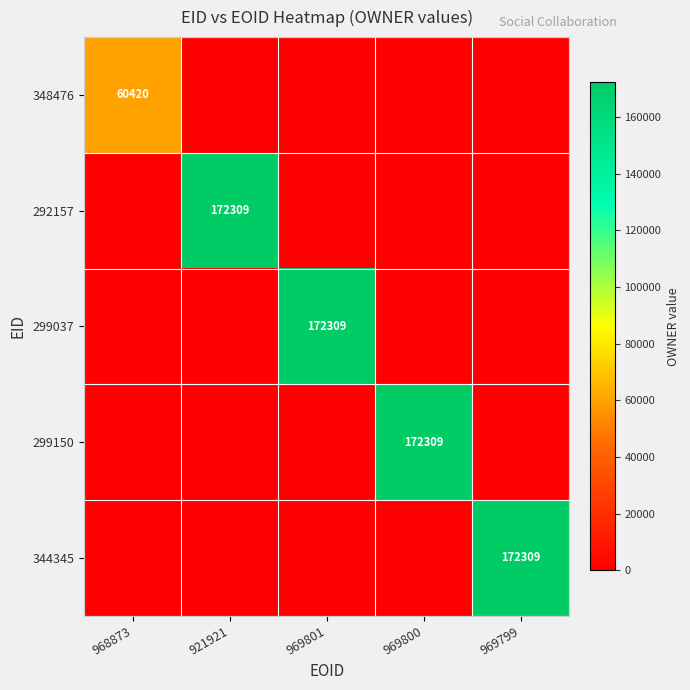

List the labels in order of 344345 value, smallest first.

968873, 921921, 969801, 969800, 969799